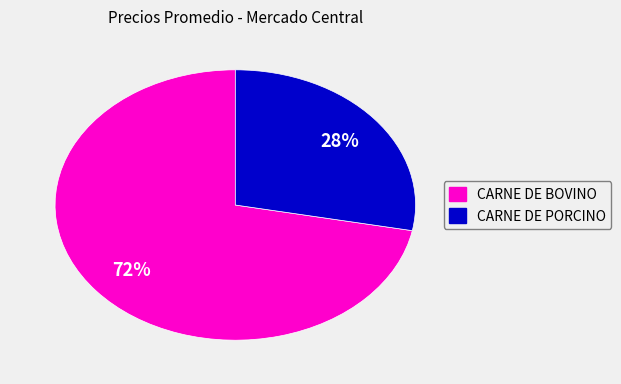

To the nearest percent, what is the difference between the largest and smallest slice percentages?

44%